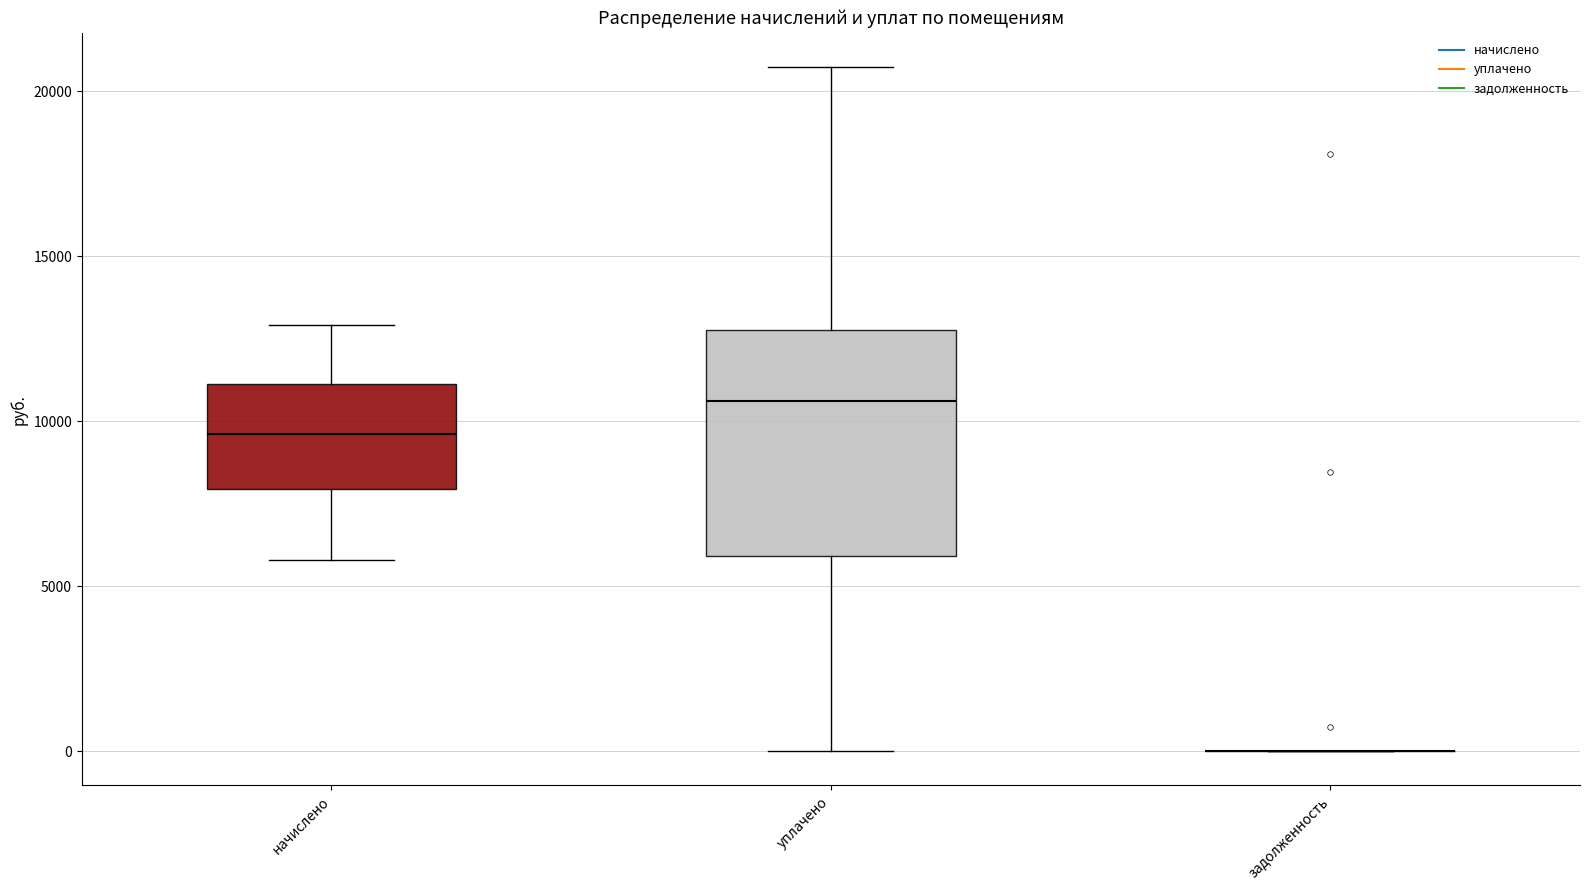

Where is the lower edge of the box for начислено on the y-axis? The values are not printed on the chart, so give them approximately, as read against the axis.

8000